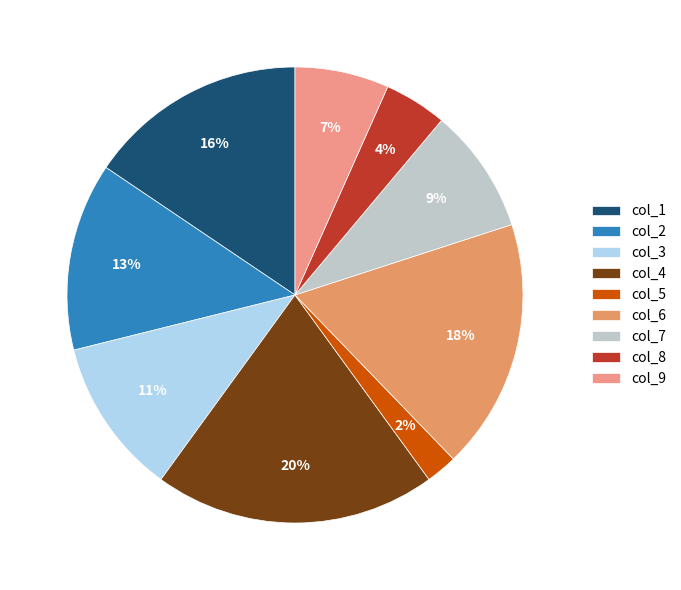

To the nearest percent, what is the average slice percentage?

11%